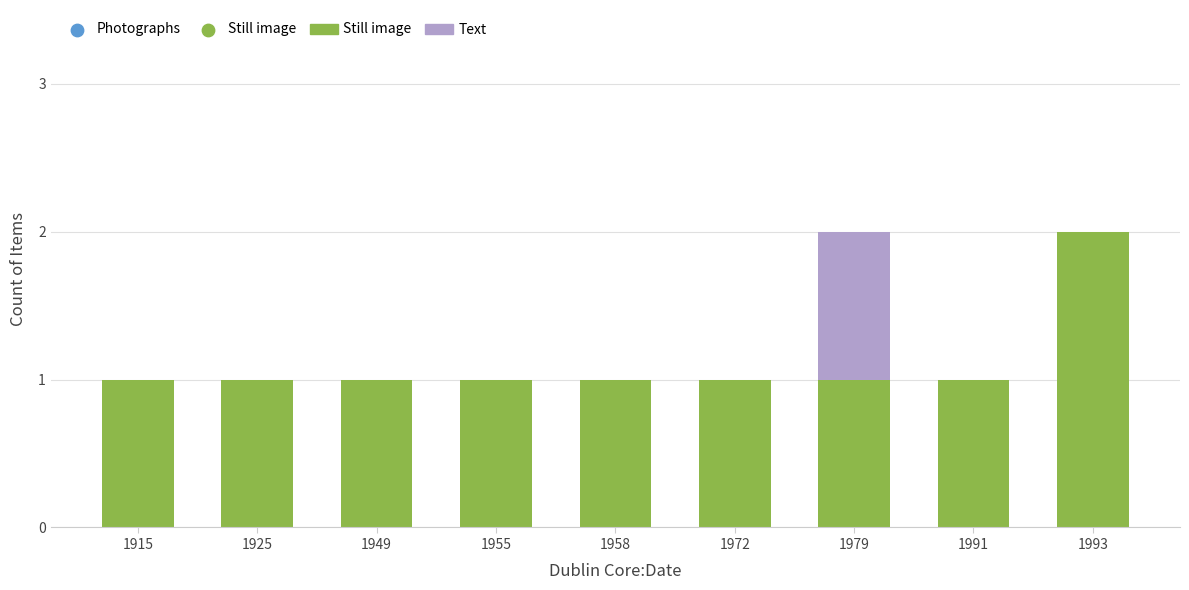

Which category has the highest value in the Still image series?

1993